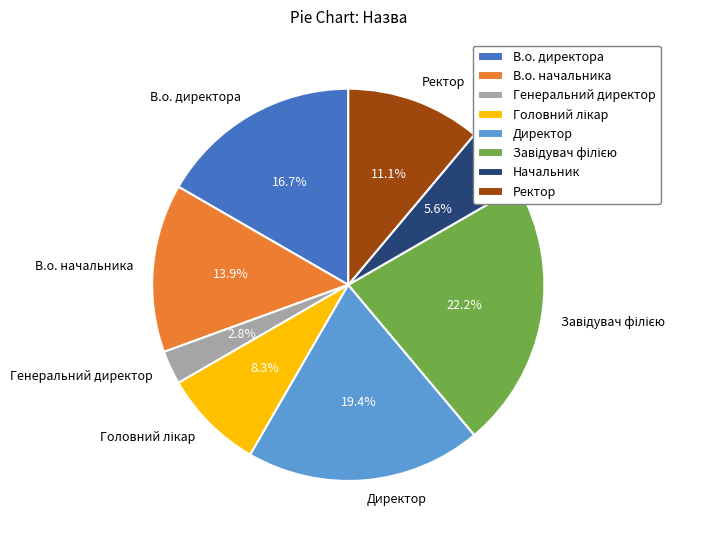

Approximately how many times larger is the value at В.о. начальника compared to Директор?

0.7